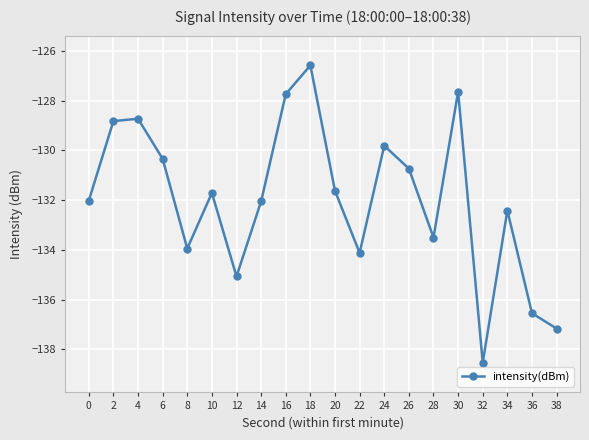

What is the difference between the values at 30 and 20?

4.0